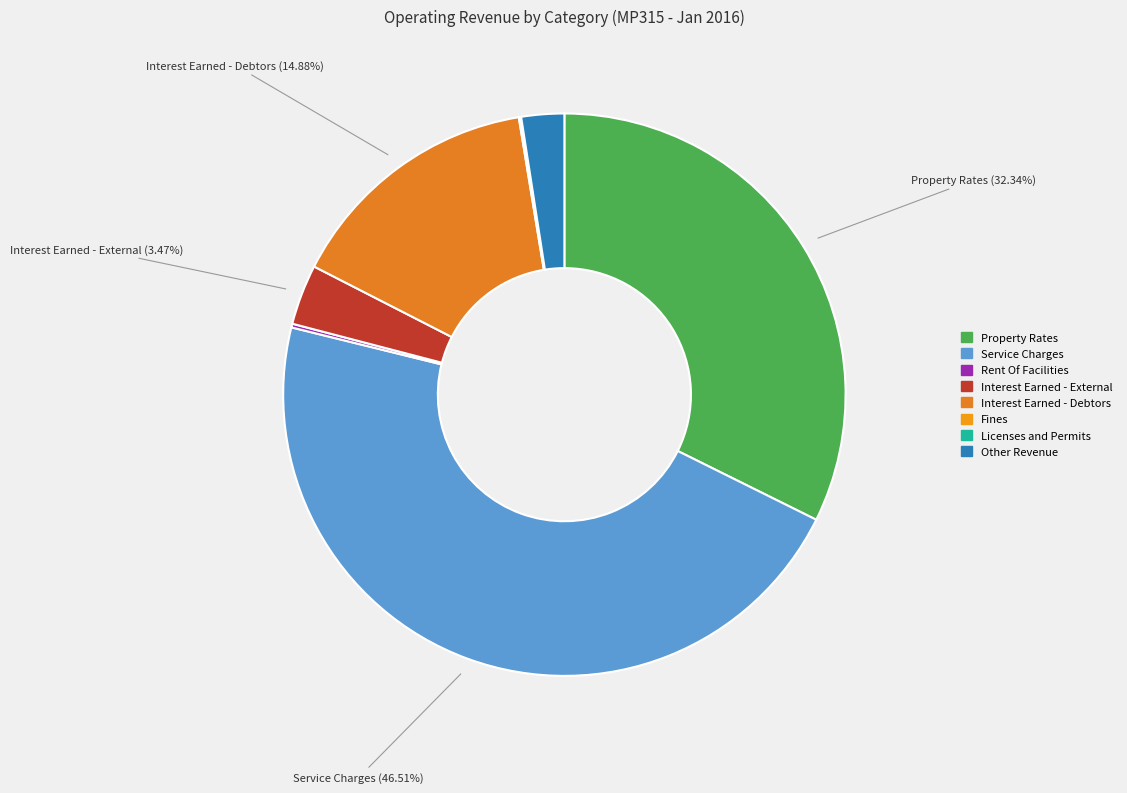

How many slices are in this pie chart?

8